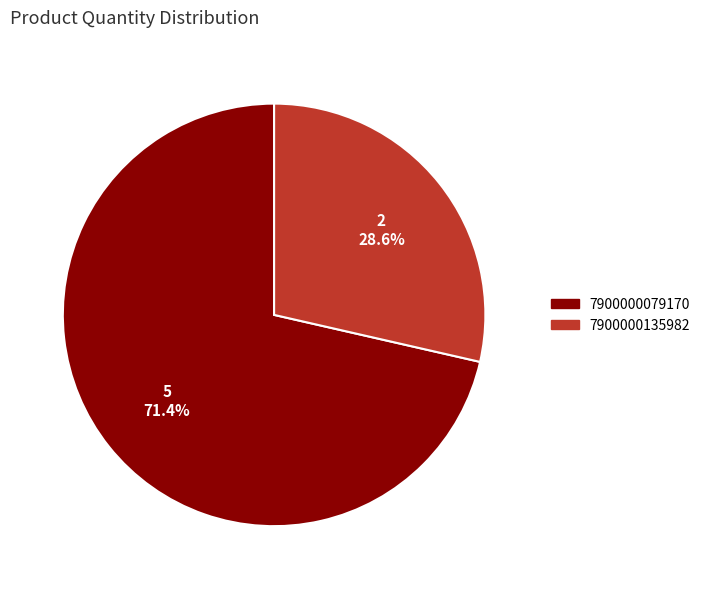

To the nearest percent, what is the difference between the 7900000135982 and 7900000079170 slice percentages?

43%